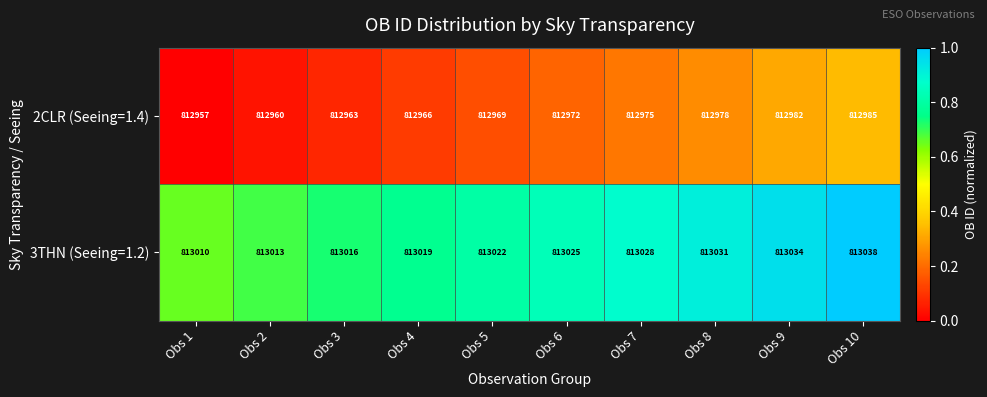

What is the sum of the 3THN (Seeing=1.2) values at Obs 8 and Obs 1?

1626041